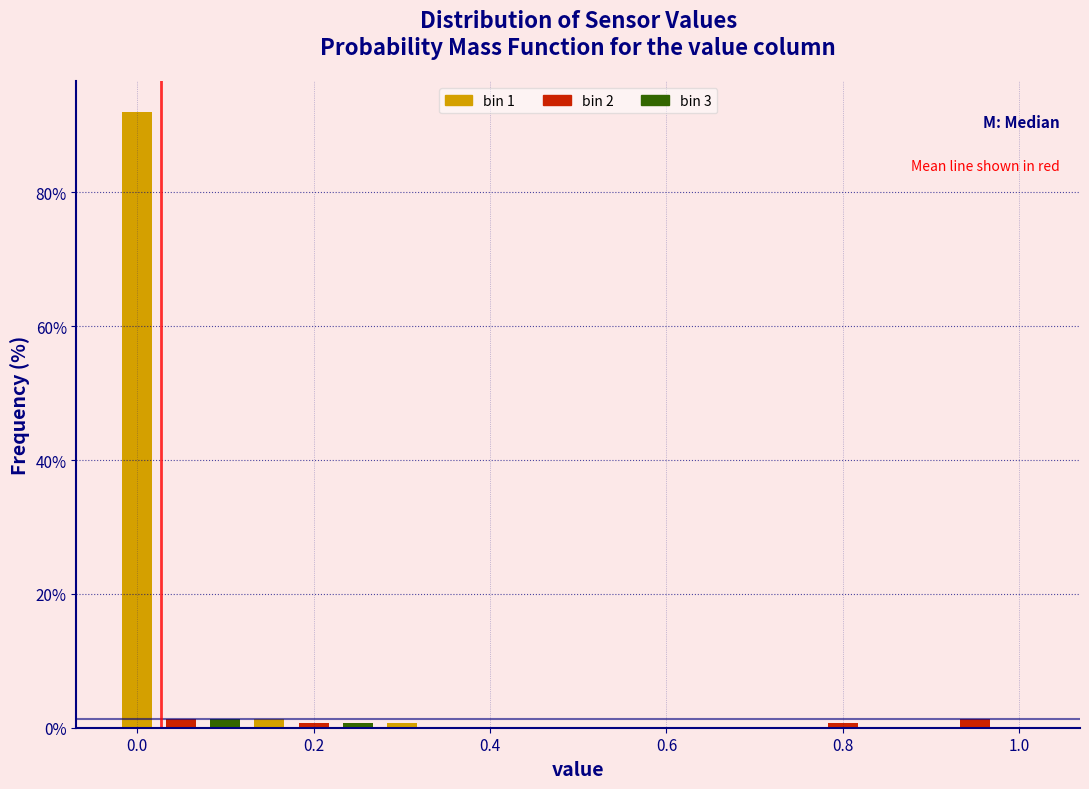

Around what value on the x-axis is the tallest bar? Give the approximate position of its centre, as read against the axis.

0.00